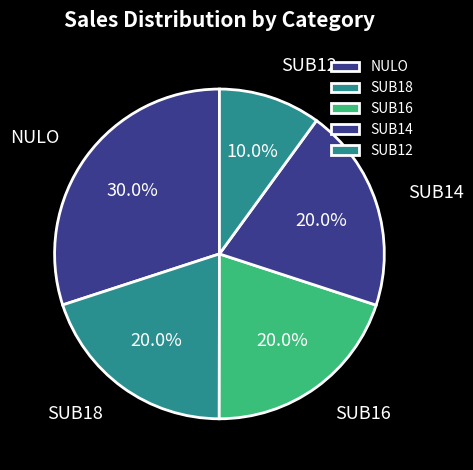

What percentage is the SUB18 slice, to the nearest percent?

20%